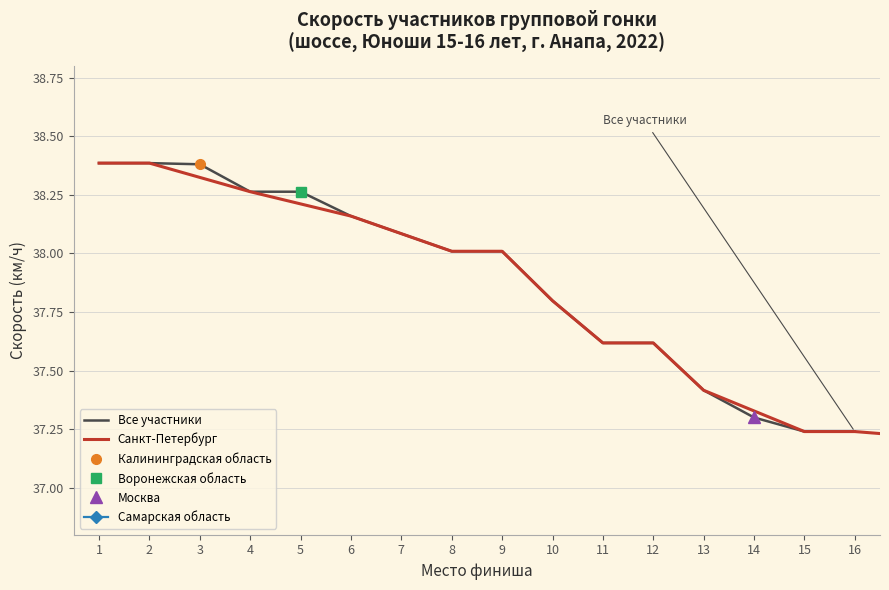

Does the chart have visible grid lines?

Yes